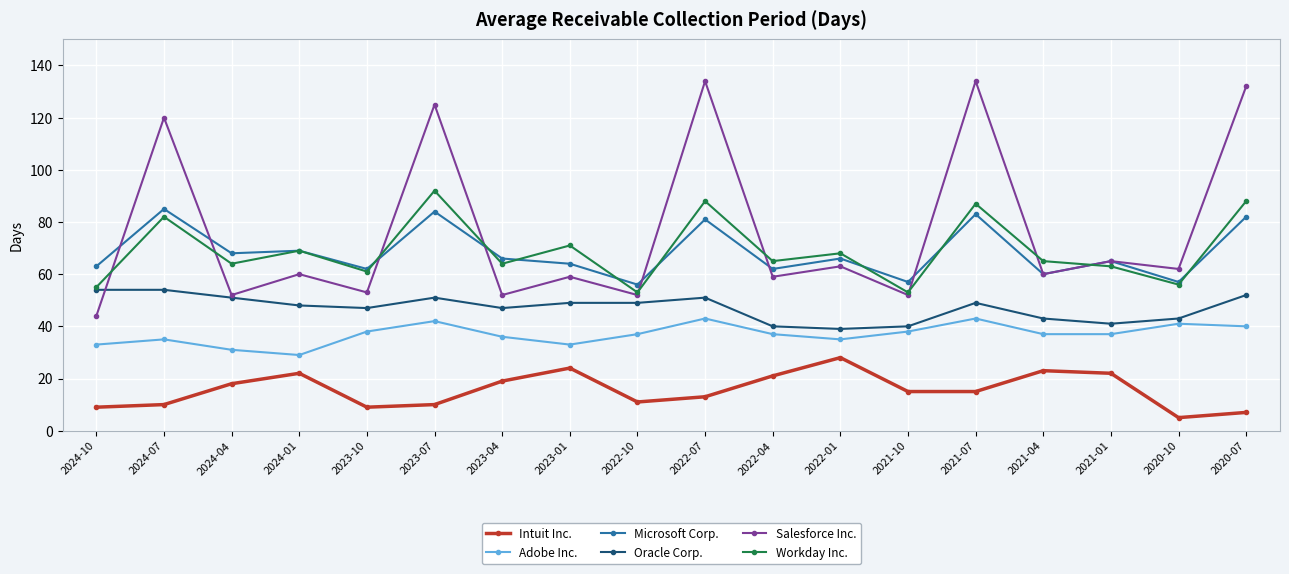

What is the difference between the highest and lowest values at 2023-10?

53